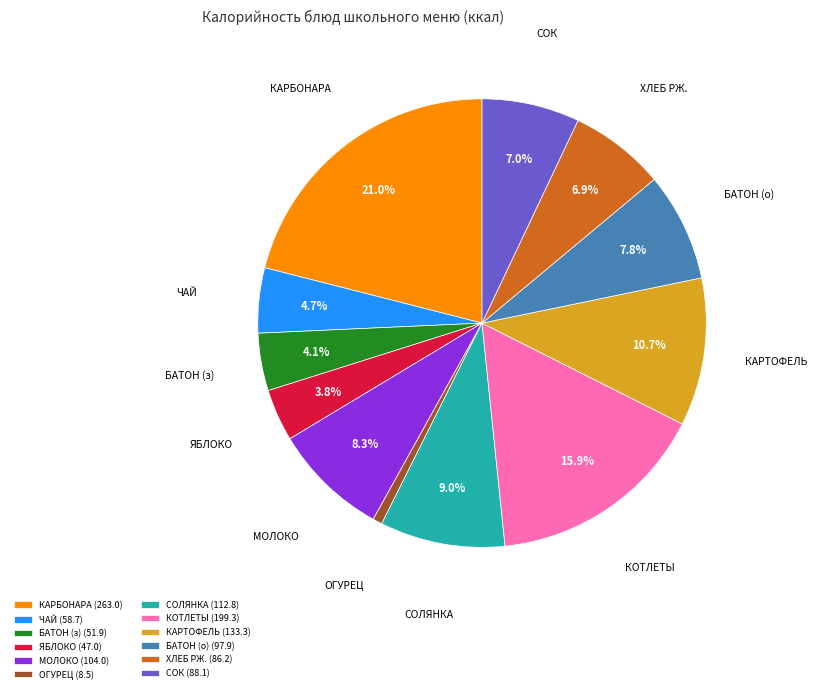

Is КАРТОФЕЛЬ (133.3) the majority of the pie?

No